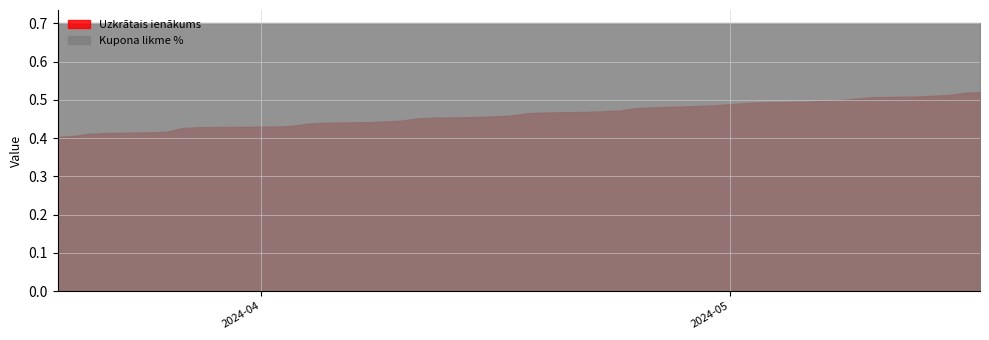

Where is Uzkrātais ienākums nearest to the value 0?

2024-03-19